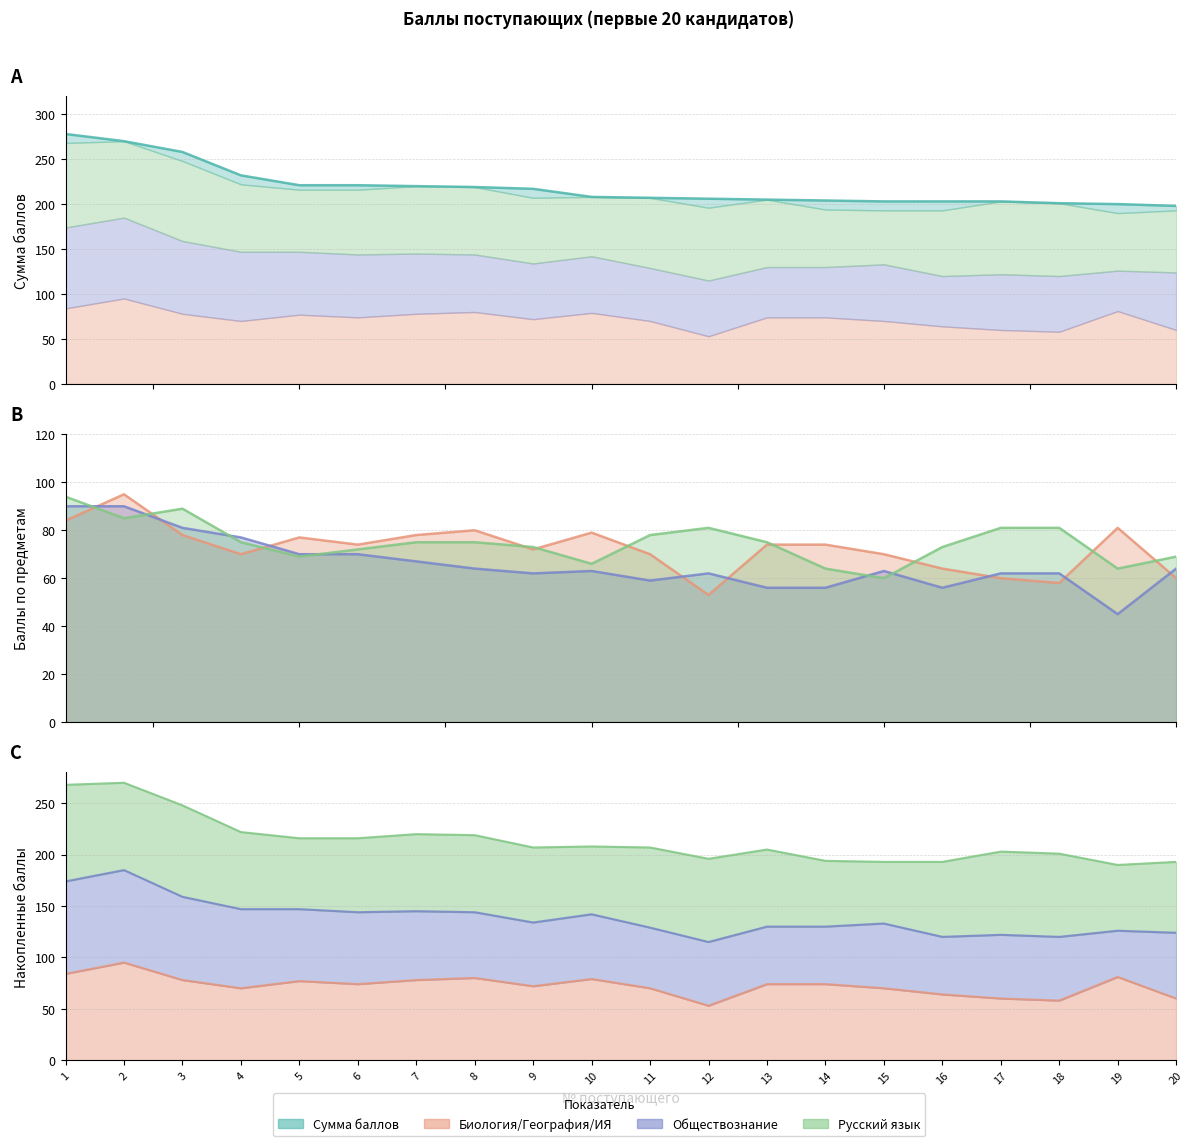

At which label does Сумма баллов first exceed 208?

1